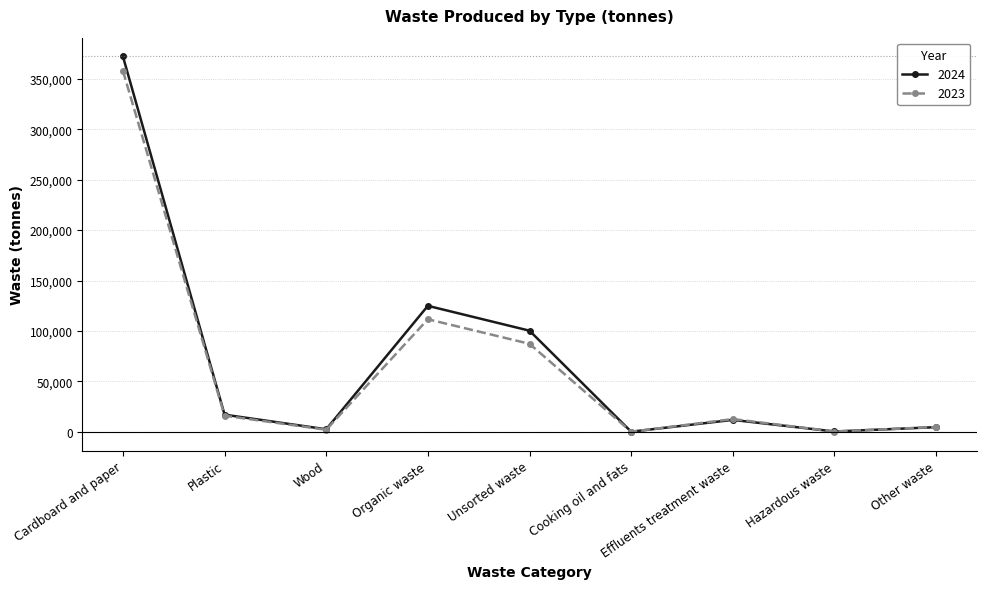

Which series ends up on top after the final intersection of 2023 and 2024?

2023